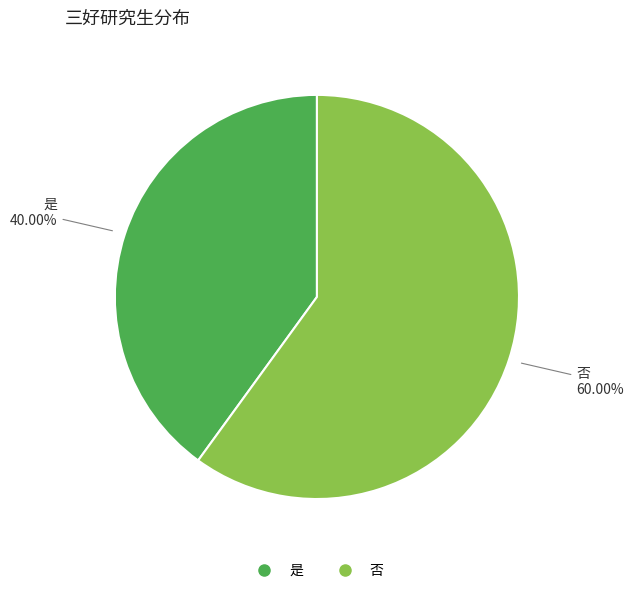

To the nearest percent, what is the difference between the 否 and 是 slice percentages?

20%